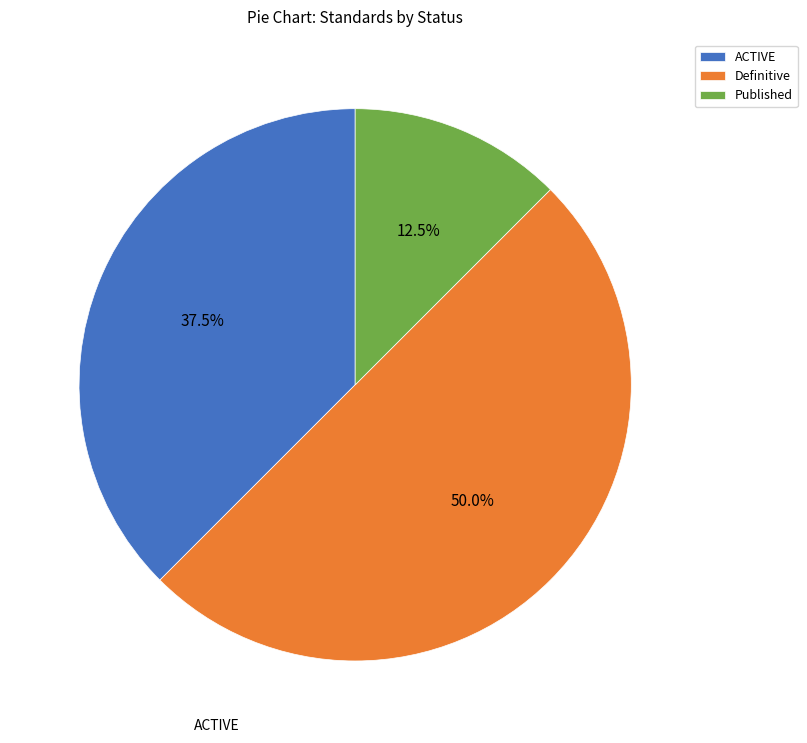

Rank the categories by value from lowest to highest.

Published, ACTIVE, Definitive